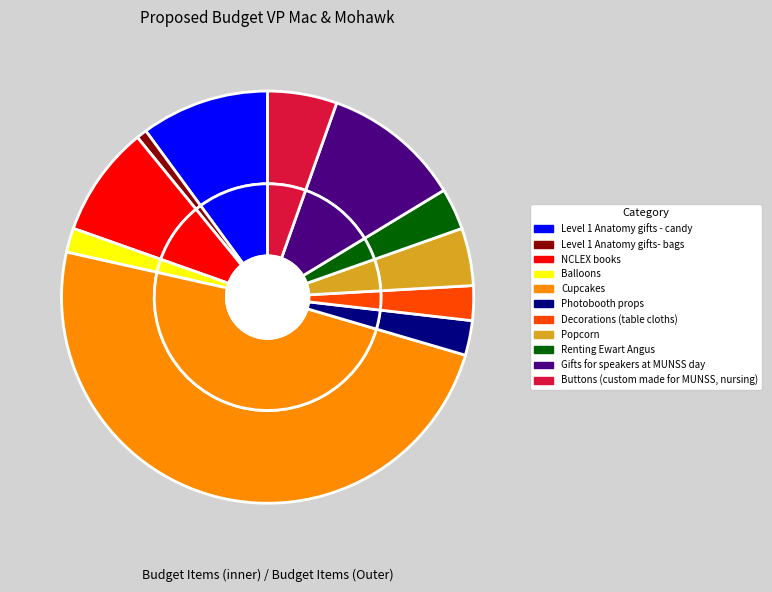

How many slices are in this pie chart?

11